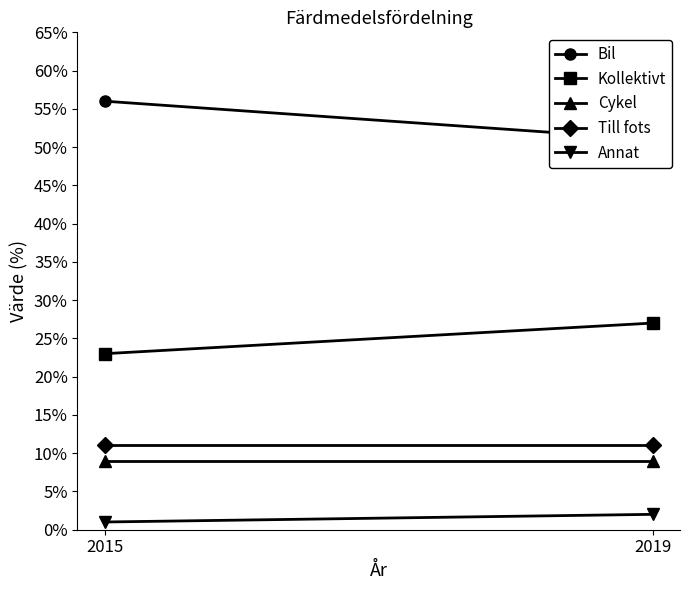

Count the number of categories in the chart.

2